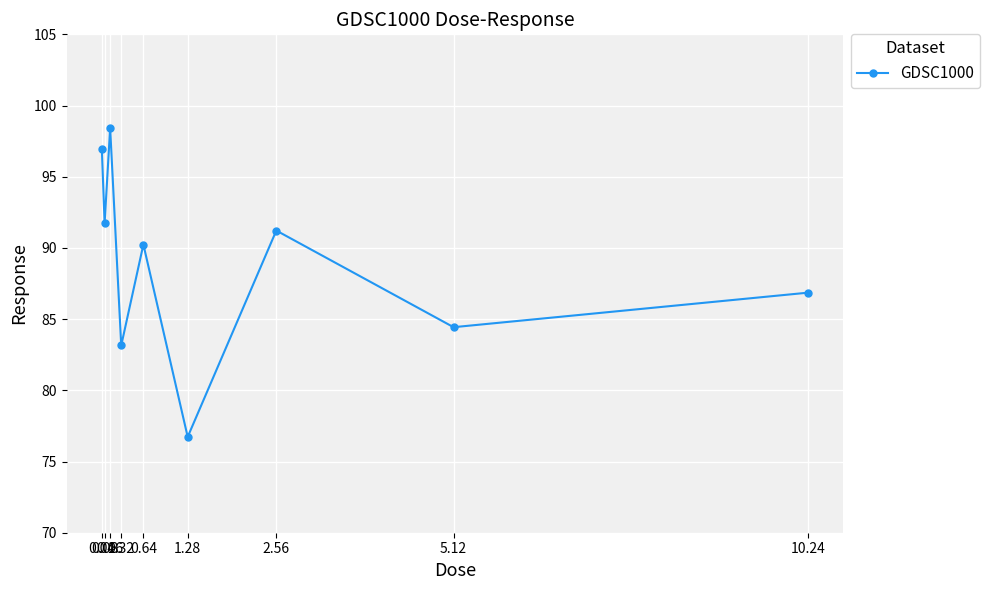

Reading left to right, extract all data points from this chart.

0.04=96.9	0.08=91.7	0.16=98.4	0.32=83.1	0.64=90.2	1.28=76.7	2.56=91.2	5.12=84.4	10.24=86.9